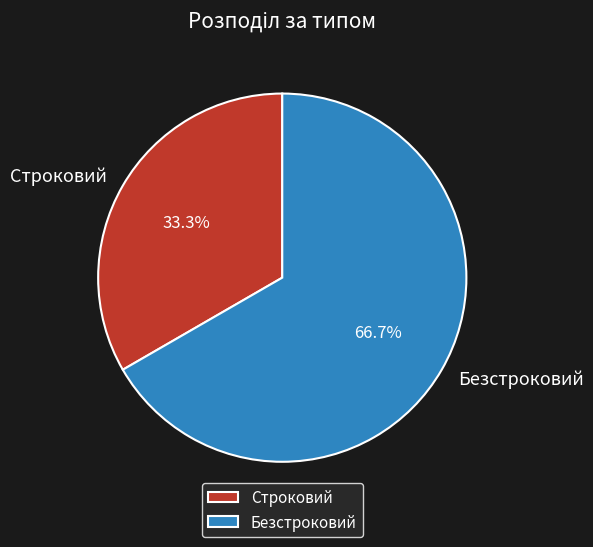

Is there any slice that represents more than half of the pie?

Yes